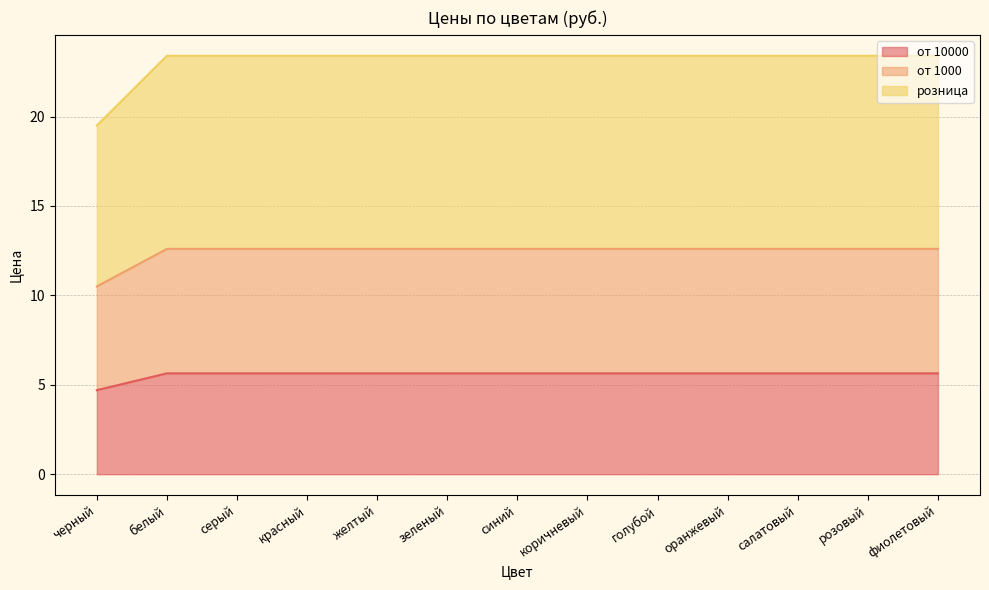

True or false: от 10000 and от 1000 intersect in this chart.

False